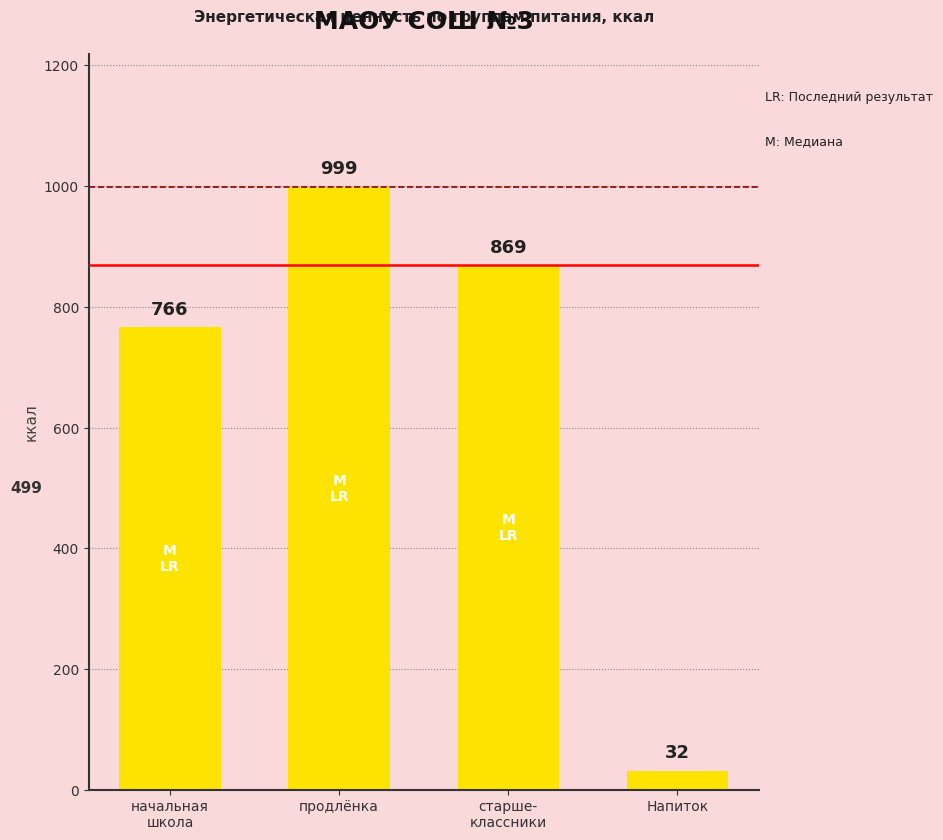

What is the sum of all values?

2666